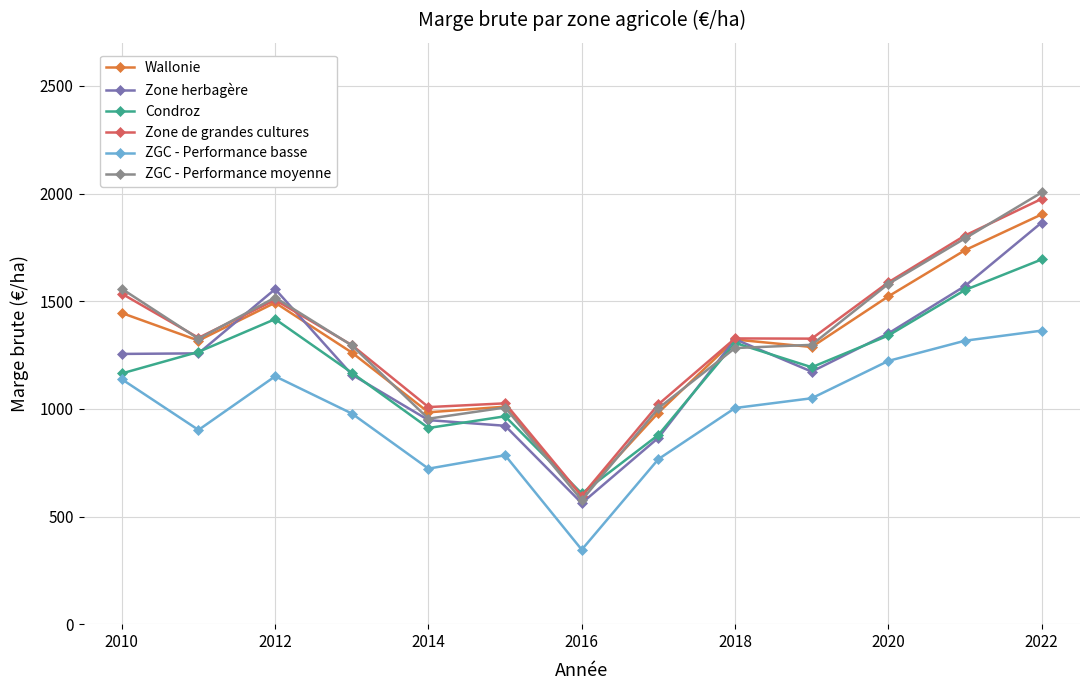

What is the smallest value displayed?

345.9